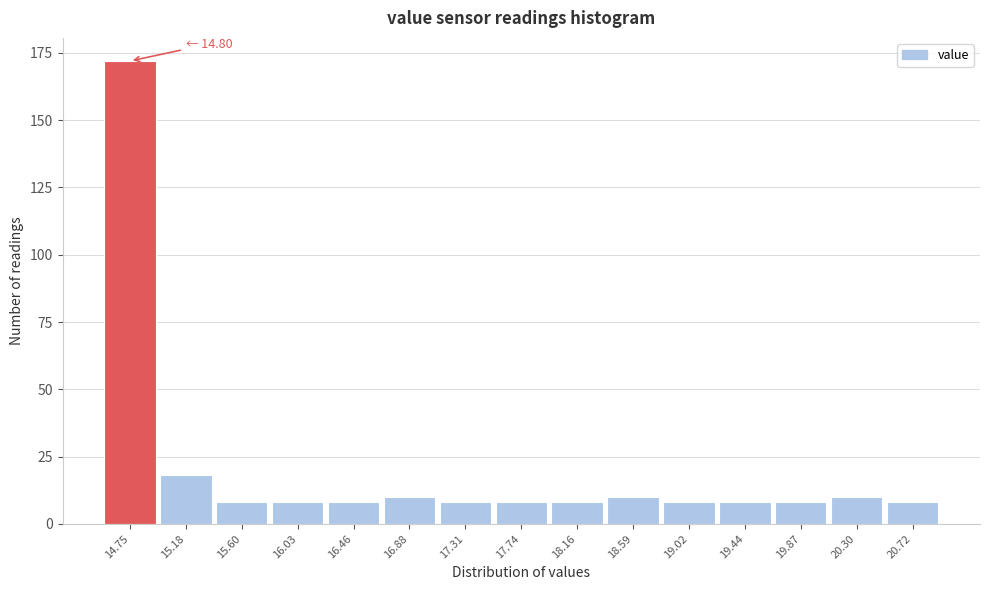

Reading right to left, extract all data points from this chart.

8	10	8	8	8	10	8	8	8	10	8	8	8	18	172